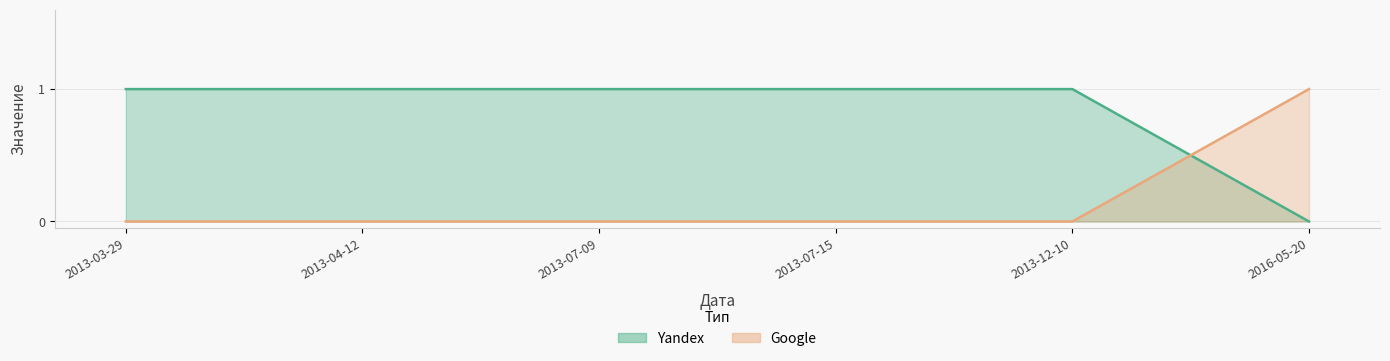

What are all the series names shown in the legend?

Yandex, Google